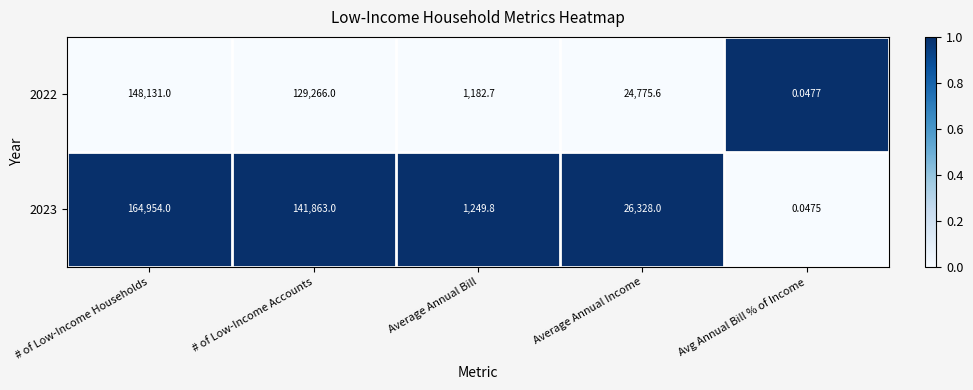

Where is 2023 nearest to the value 82477?

Average Annual Income